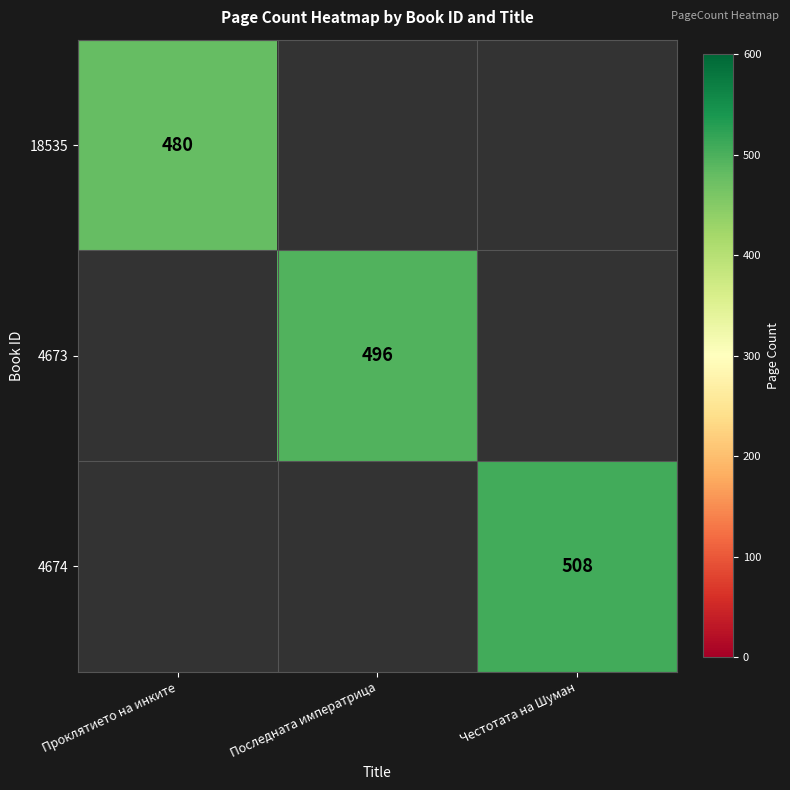

True or false: 4673 has a value of 773 at Последната императрица.

False